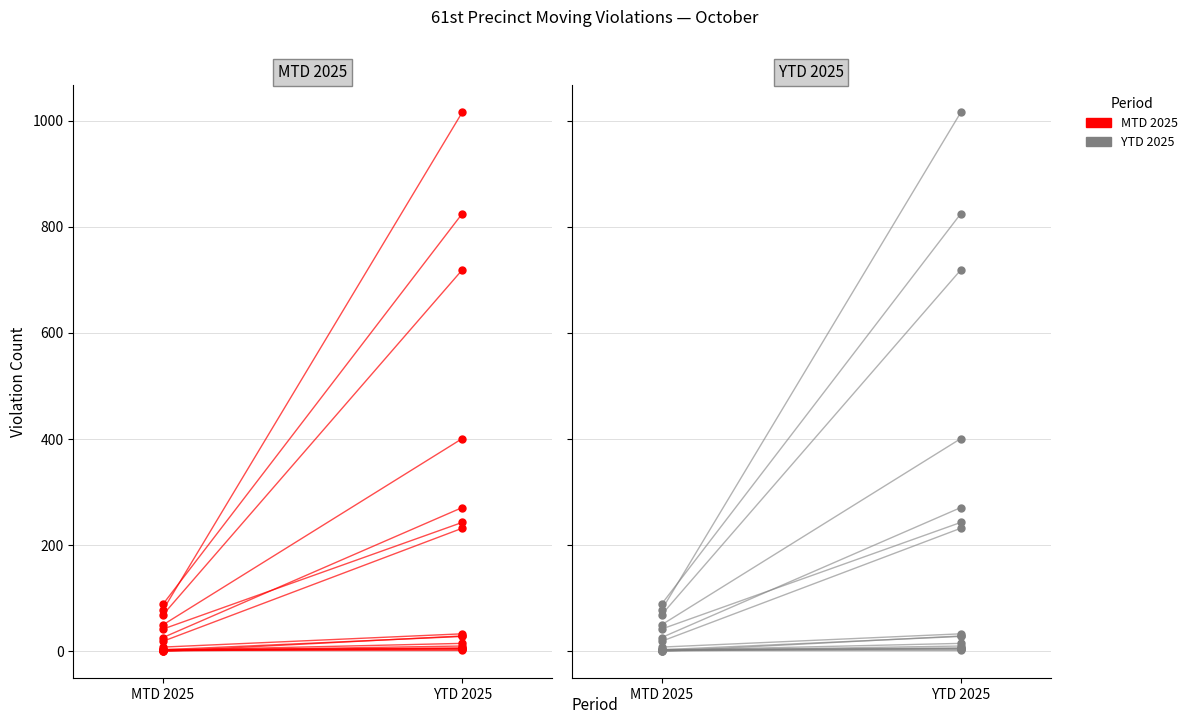

What is the total value across all series at MTD 2025?

84